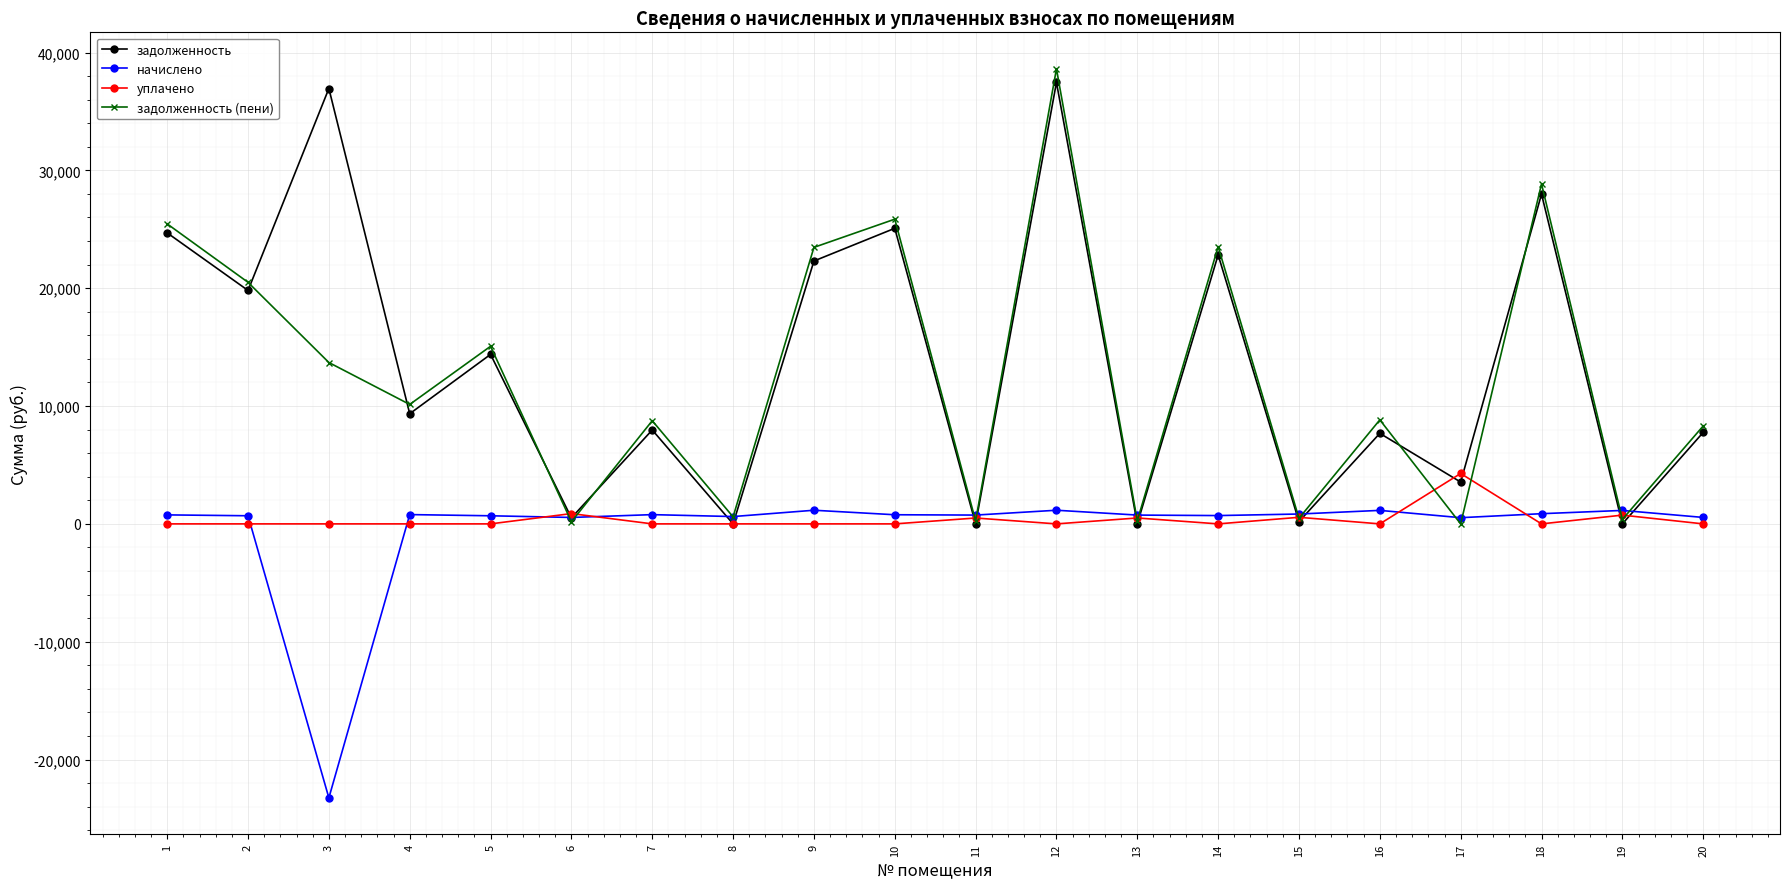

What is the value of the начислено point at the 3rd from the left?

-23251.8